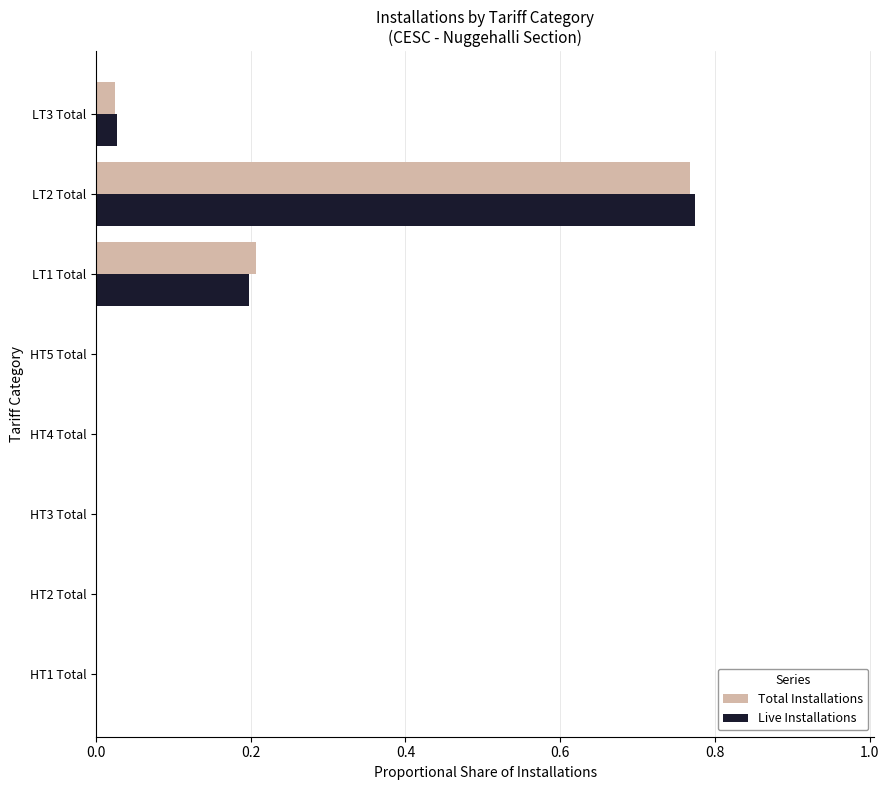

At which label does Live Installations reach its peak?

LT2 Total